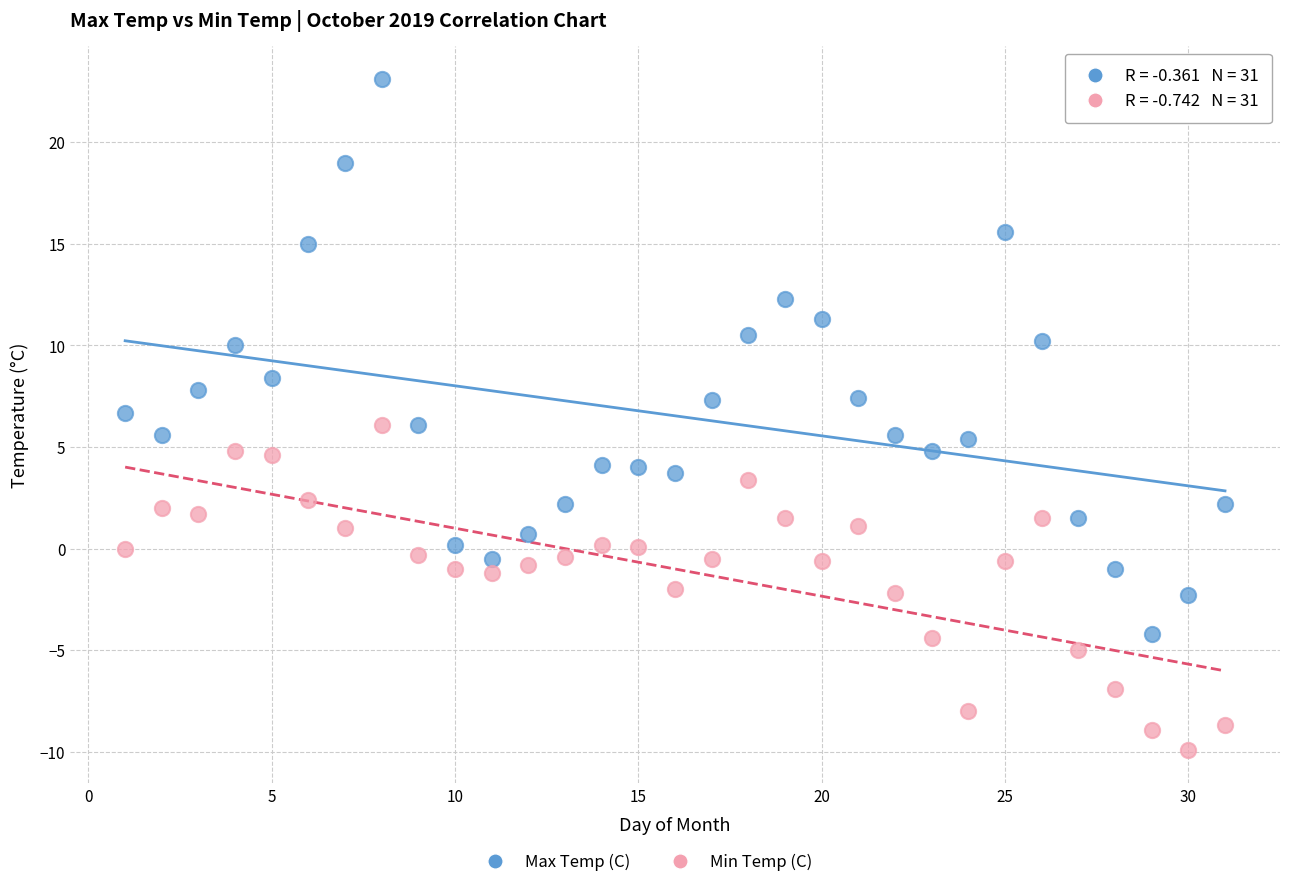

In the Max Temp (C) series, what Y value is closest to 9?

8.4